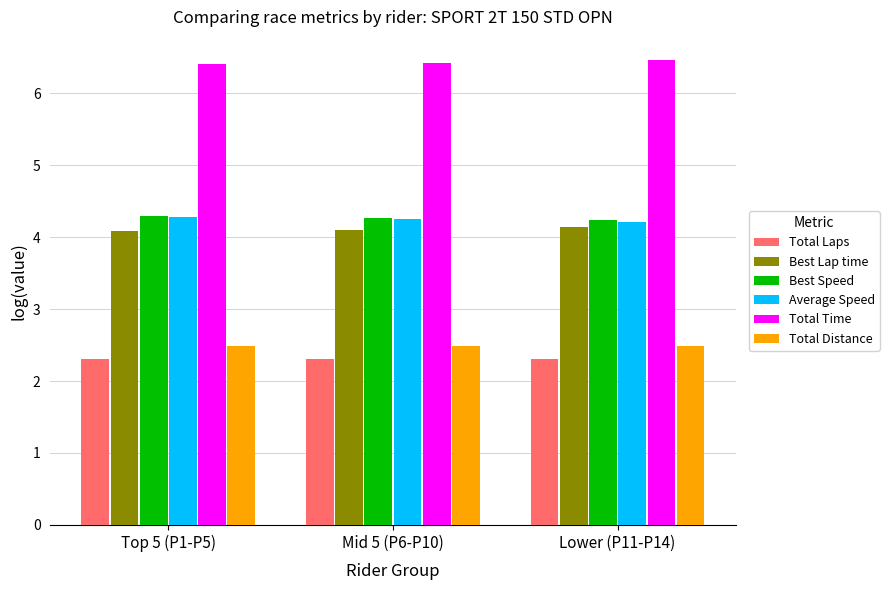

The Total Distance series shows 2.5 at Mid 5 (P6-P10). True or false?

True